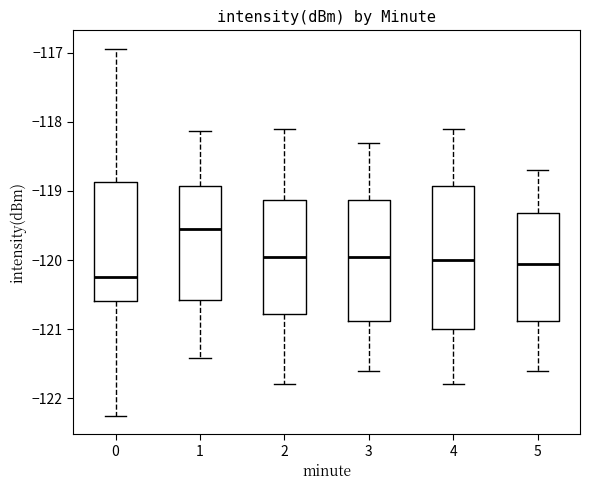

Reading left to right, transcribe this box plot: for each box, give where its median line is, the range the box spans, and where its two whiskers end, as read against the y-axis. The values are not printed on the chart, so give them approximately, as read against the axis.

0: median -120.2, box -120.6 to -118.9, whiskers -122.3 to -116.9
1: median -119.5, box -120.6 to -118.9, whiskers -121.4 to -118.1
2: median -119.9, box -120.8 to -119.1, whiskers -121.8 to -118.1
3: median -119.9, box -120.9 to -119.1, whiskers -121.6 to -118.3
4: median -120.0, box -121.0 to -118.9, whiskers -121.8 to -118.1
5: median -120.0, box -120.9 to -119.3, whiskers -121.6 to -118.7